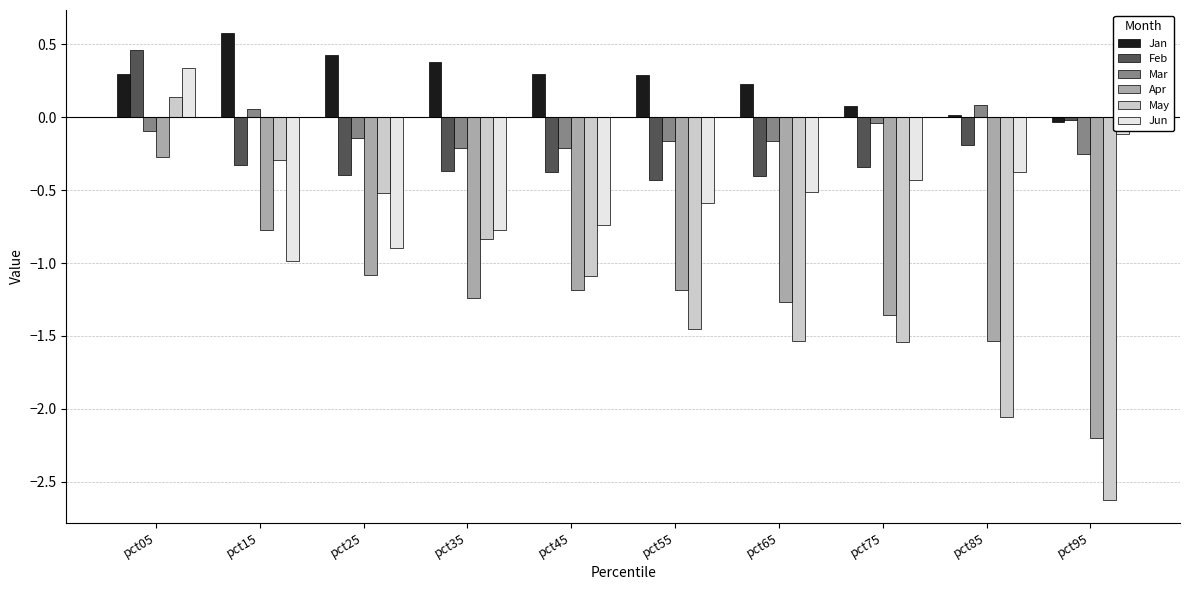

Which series has the largest range (max minus min)?

May